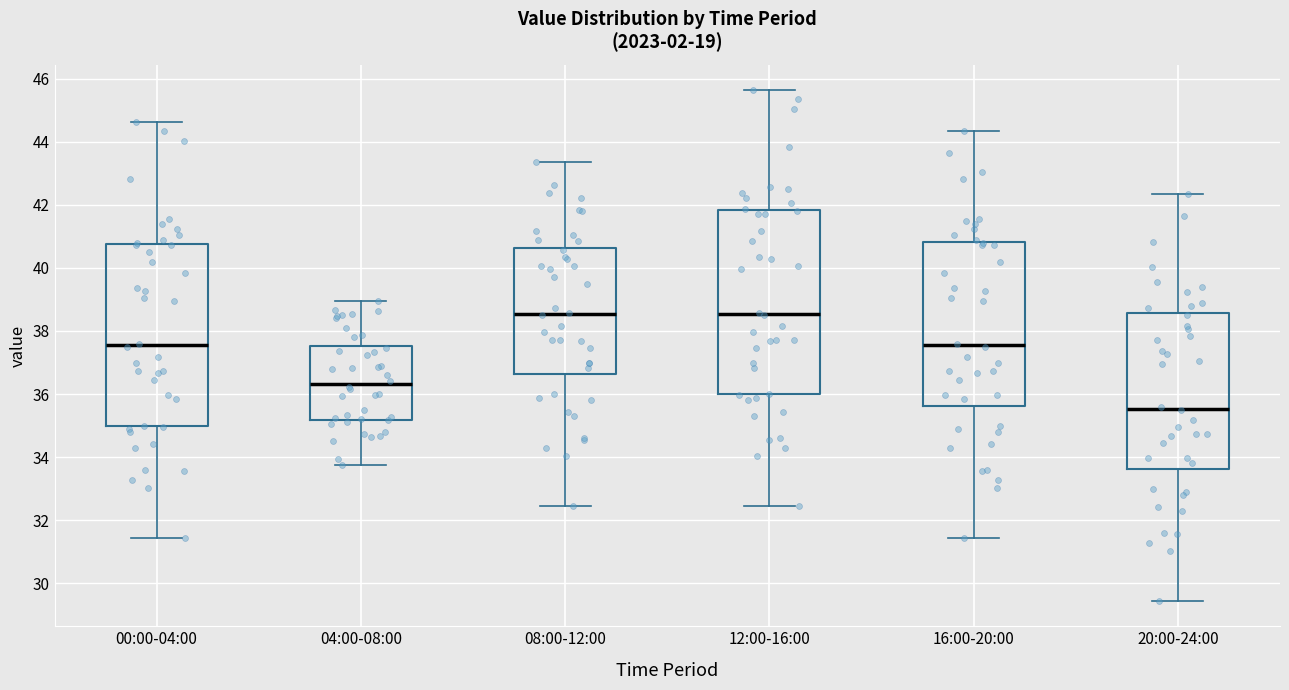

Reading left to right, transcribe this box plot: for each box, give where its median line is, the range the box spans, and where its two whiskers end, as read against the y-axis. The values are not printed on the chart, so give them approximately, as read against the axis.

00:00-04:00: median 37.6, box 35.0 to 40.8, whiskers 31.4 to 44.6
04:00-08:00: median 36.4, box 35.2 to 37.6, whiskers 33.8 to 39.0
08:00-12:00: median 38.6, box 36.6 to 40.6, whiskers 32.4 to 43.4
12:00-16:00: median 38.6, box 36.0 to 41.8, whiskers 32.4 to 45.6
16:00-20:00: median 37.6, box 35.6 to 40.8, whiskers 31.4 to 44.4
20:00-24:00: median 35.6, box 33.6 to 38.6, whiskers 29.4 to 42.4